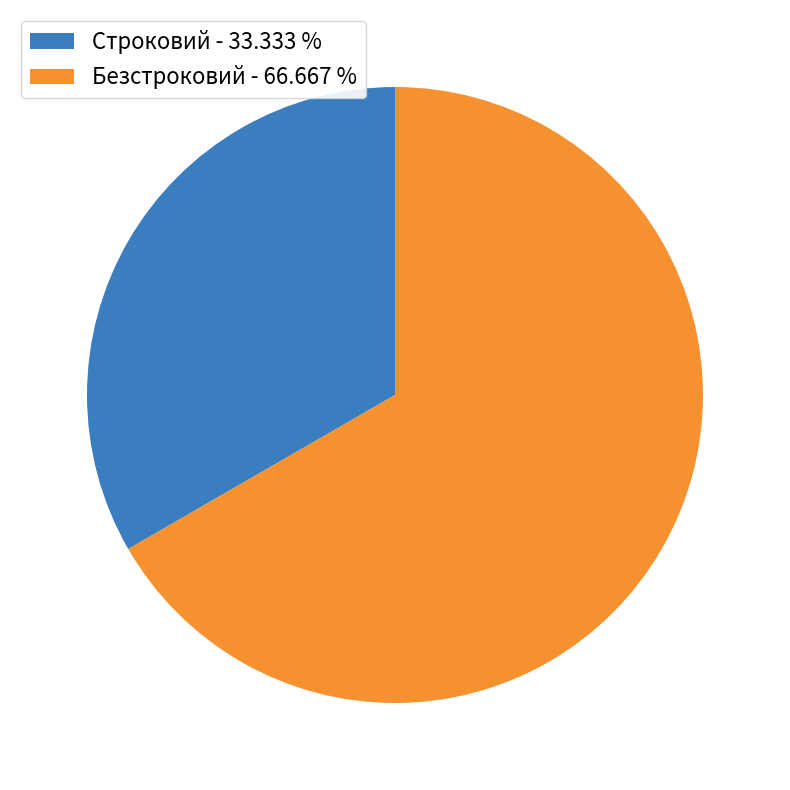

What is the ratio of the value at Строковий to the value at Безстроковий?

0.5